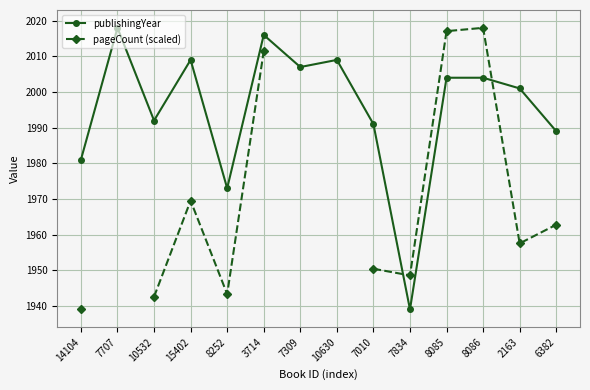

Which series ends up on top after the final intersection of publishingYear and pageCount (scaled)?

publishingYear